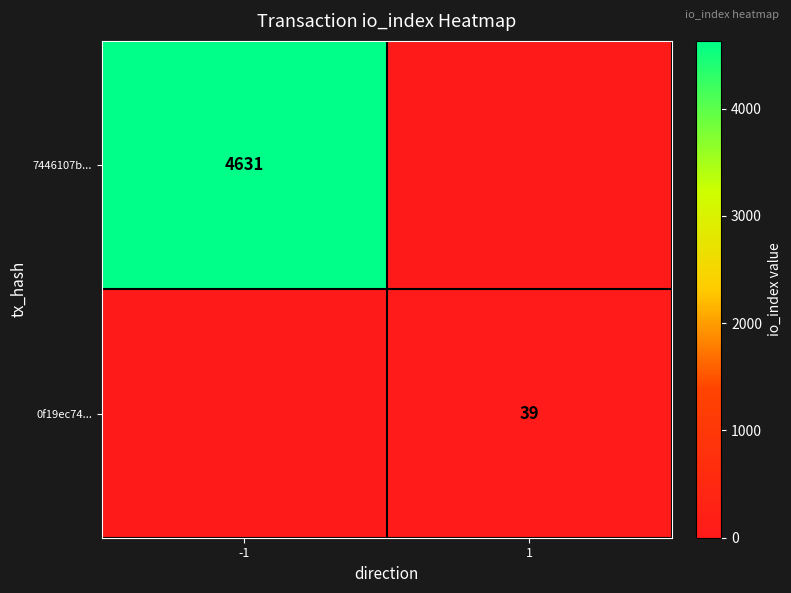

What is the spread (max minus min) of values at -1?

4631